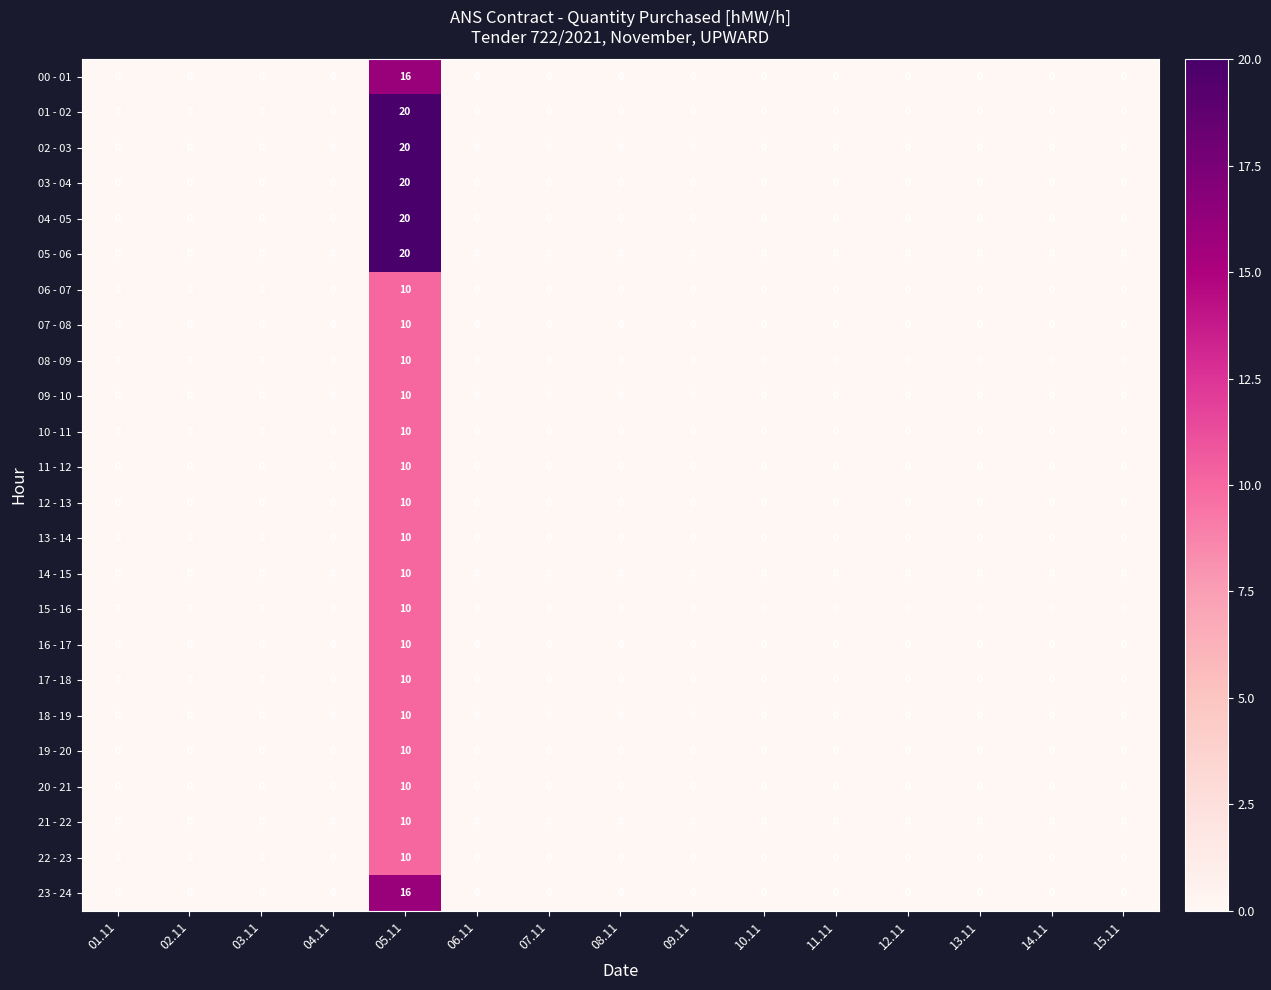

What is the highest value of the 20 - 21 series?

10